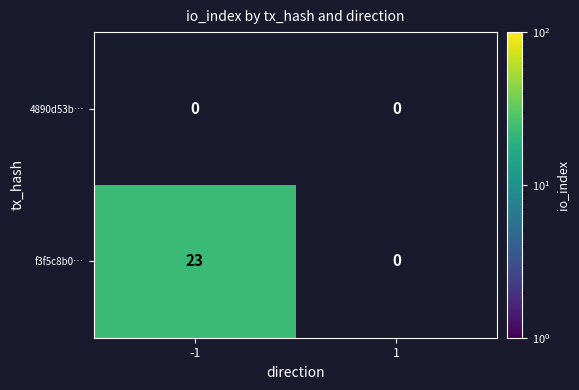

Which series has the widest spread of values?

f3f5c8b0…